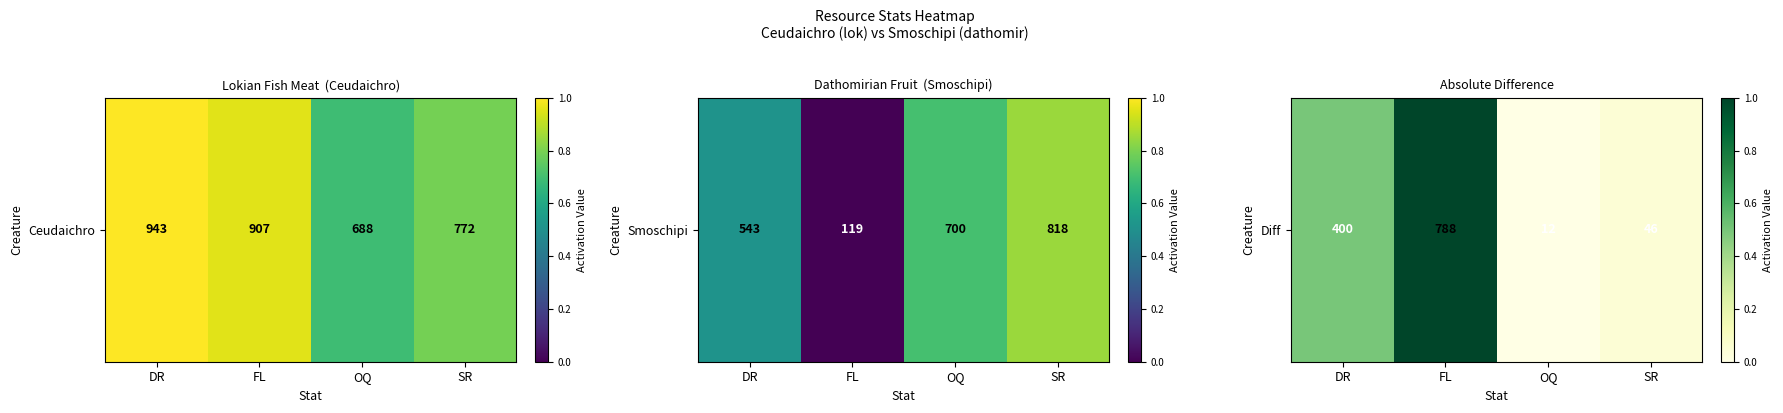

What is the difference between the maximum and minimum values?

1.0